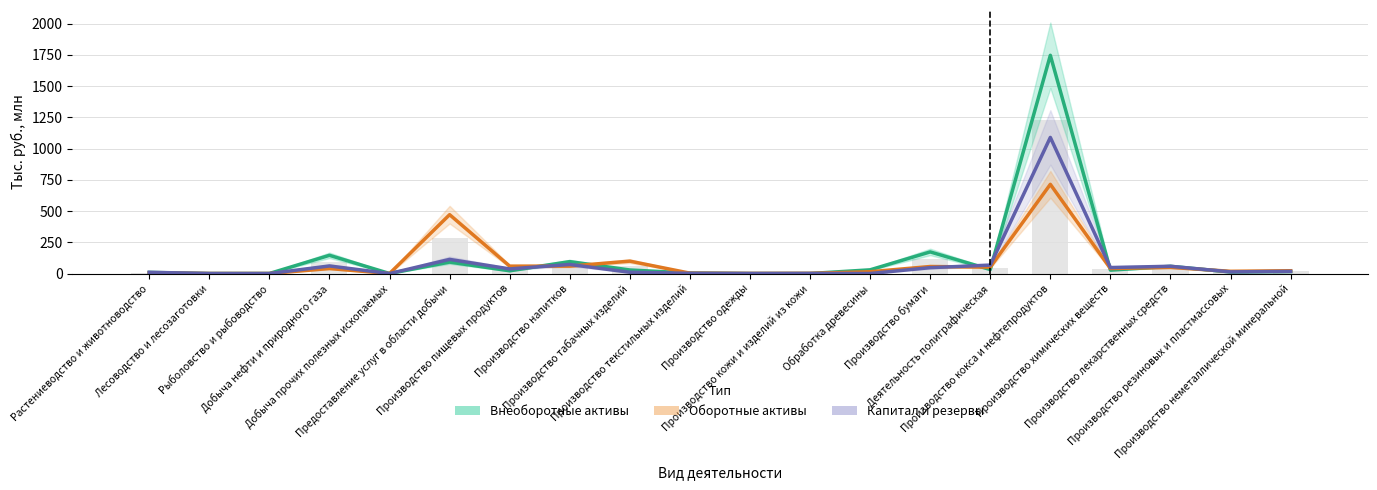

Reading left to right, what are all the values shown in this chart?

Внеоборотные активы (Estimate): 9.2	0.2	0.5	146.1	0.4	91.8	22.1	95.5	28.7	4.1	0.2	0.3	29.9	173.2	32.4	1747.1	27.6	58.0	12.6	16.3
Оборотные активы (Partial Estimate): 5.7	0.4	0.4	40.2	0.2	471.4	59.3	59.6	99.4	3.3	1.1	1.8	14.6	56.5	51.3	714.2	40.4	49.5	18.1	22.6
Капитал и резервы (Forecast): 10.0	0.3	0.0	61.0	0.0	113.5	37.2	72.7	10.4	1.8	0.6	1.0	0.4	47.2	67.6	1089.7	48.1	58.3	13.4	17.6
Среднее значение: 7.4	0.3	0.5	93.1	0.3	281.6	40.7	77.5	64.0	3.7	0.6	1.0	22.2	114.8	41.9	1230.7	34.0	53.7	15.4	19.4